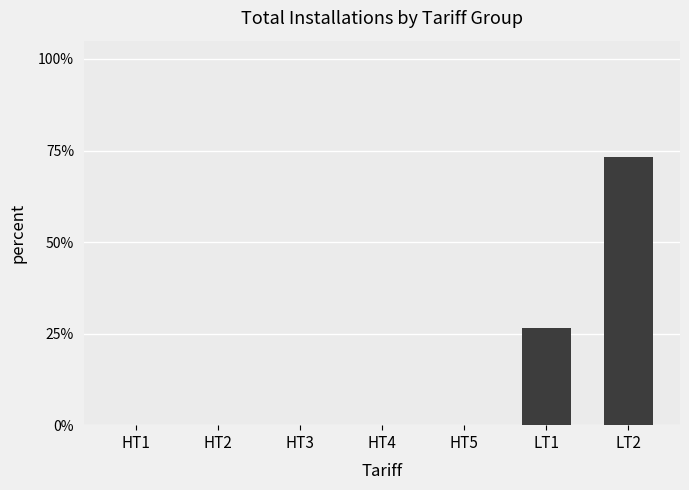

At which category does the chart reach its minimum across all series?

HT1